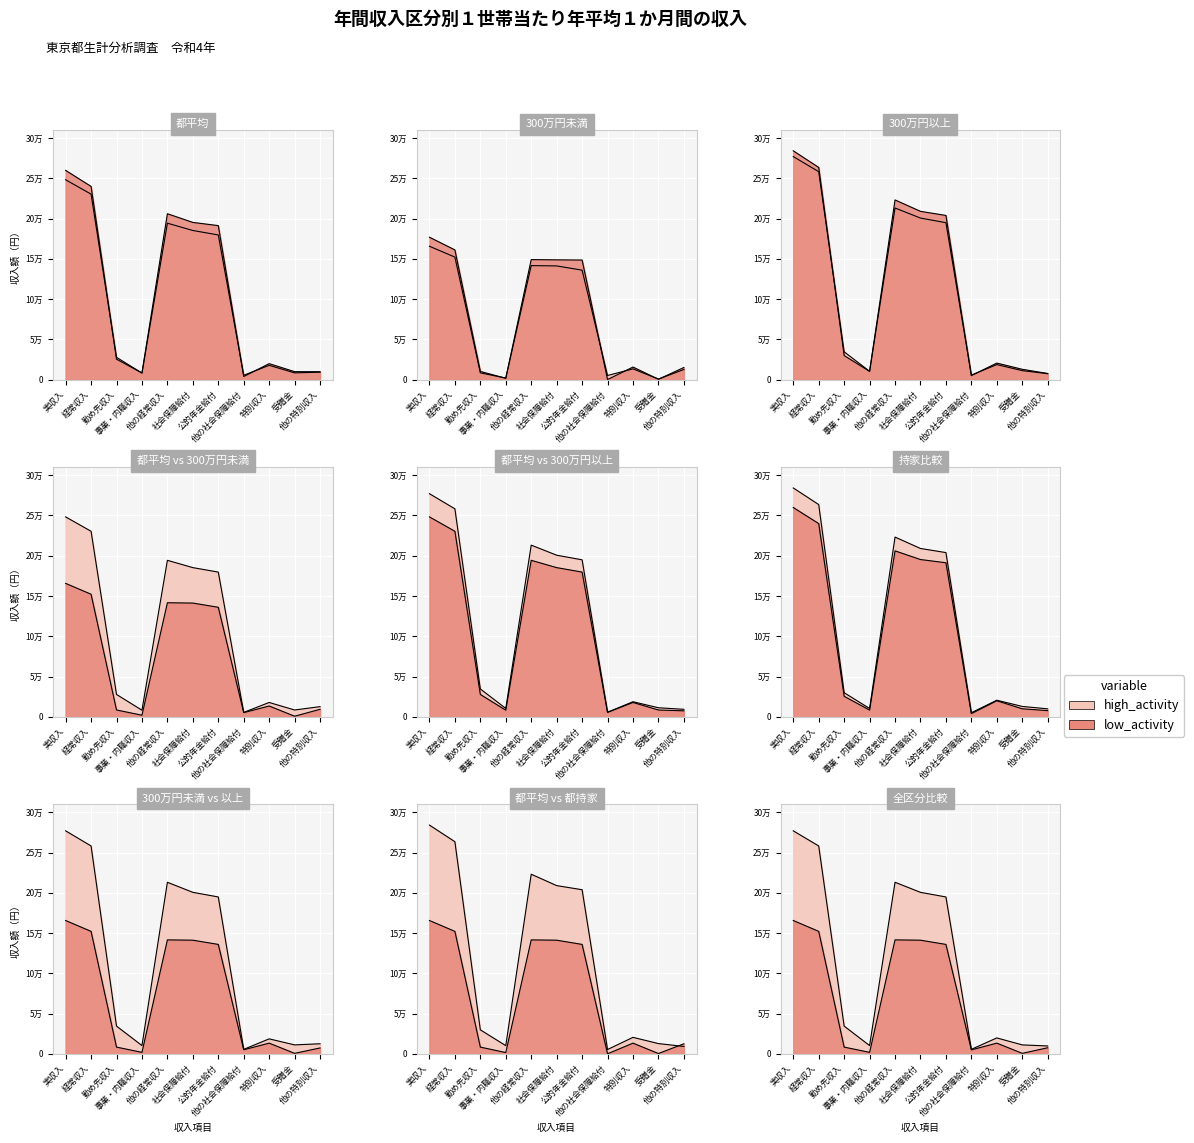

What value does the 都平均／実数（円） series have at 他の経常収入, to the nearest 50?

194300